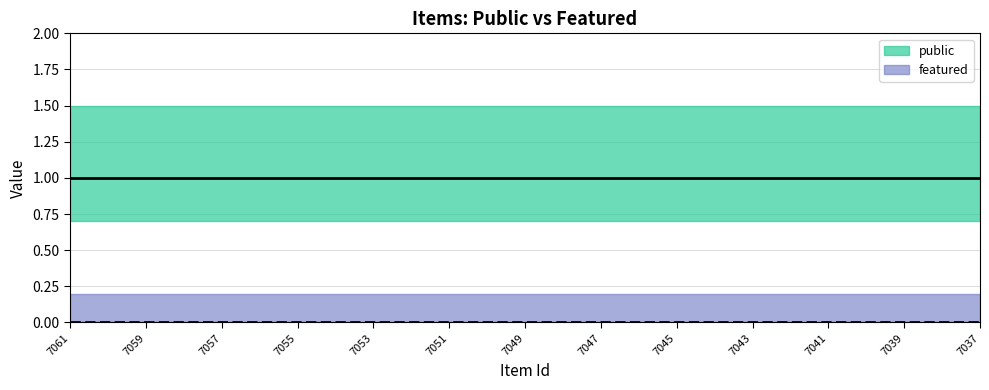

Reading right to left, transcribe all the data shown in this chart.

public: 1	1	1	1	1	1	1	1	1	1	1	1	1	1	1	1	1	1	1	1	1	1	1	1	1
featured: 0	0	0	0	0	0	0	0	0	0	0	0	0	0	0	0	0	0	0	0	0	0	0	0	0